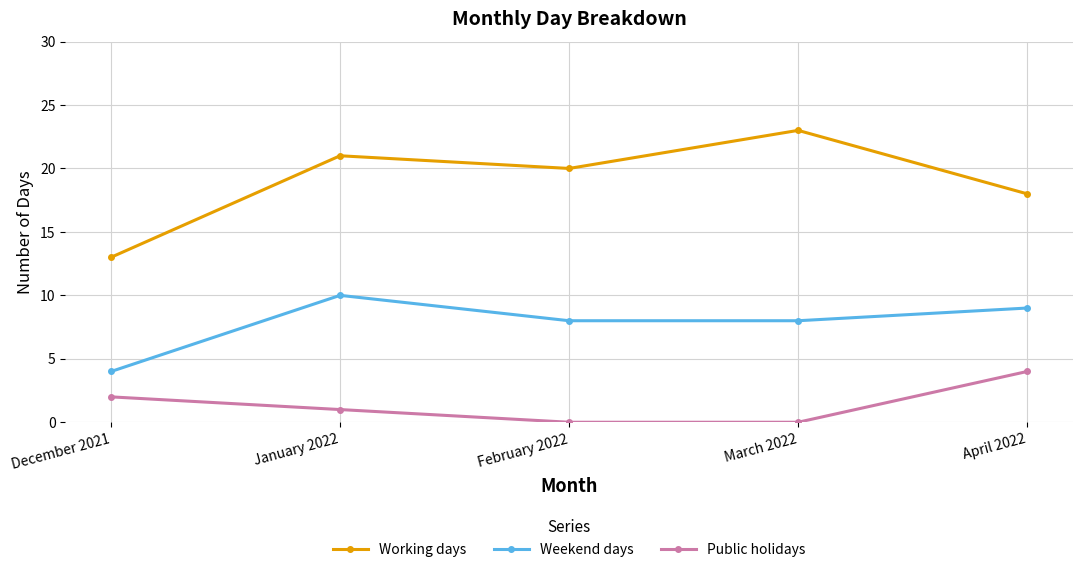

What is the difference between the Working days values at March 2022 and February 2022?

3